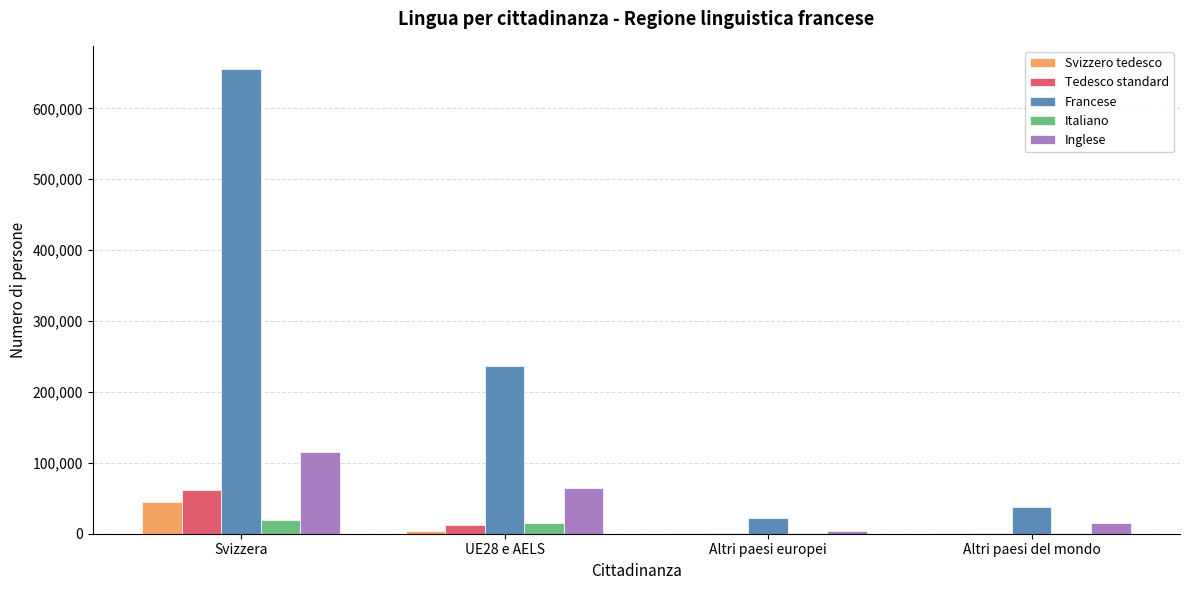

Is it true that Italiano equals 849.0 at Altri paesi del mondo?

True